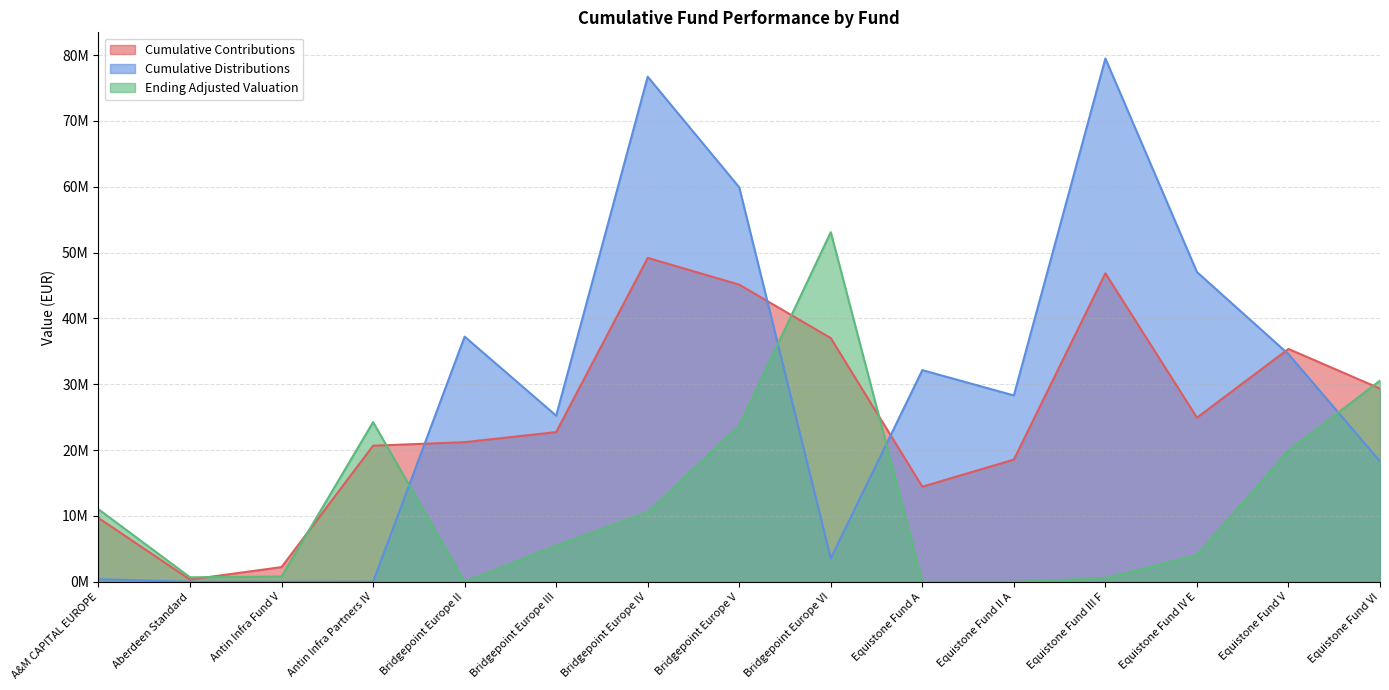

Is it true that Cumulative Contributions equals 14441424 at Equistone Fund A?

True